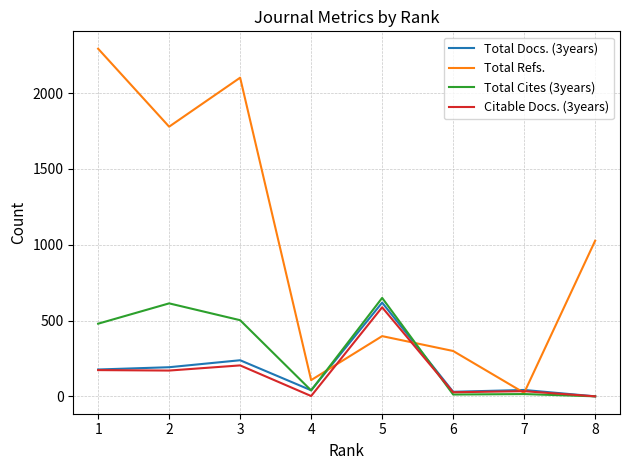

The value of Total Refs. at 4 is 107. True or false?

True